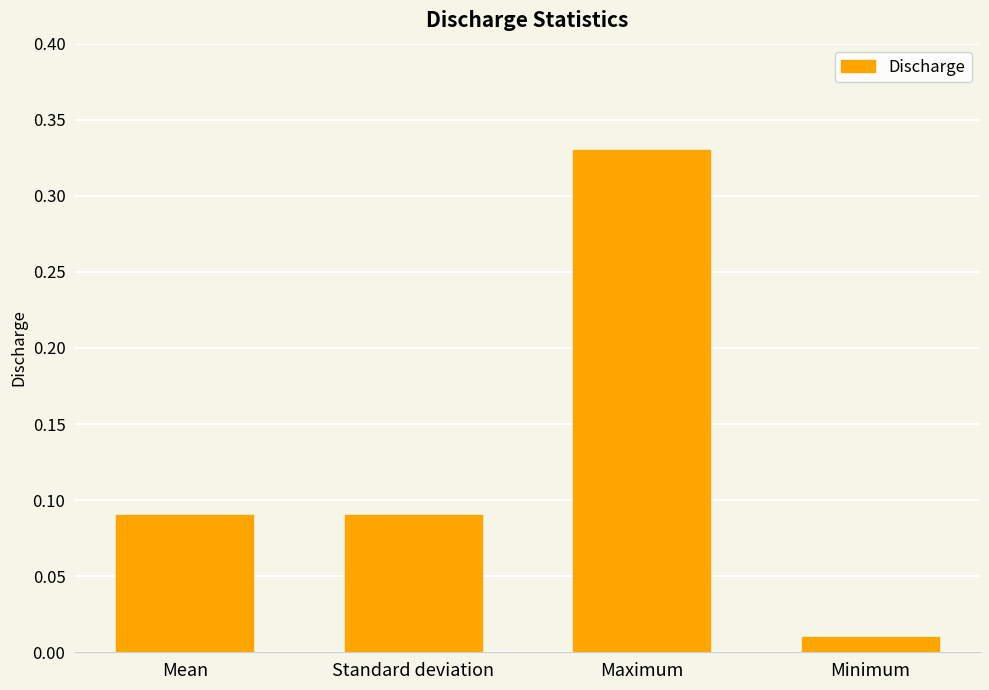

Are the bars grouped side by side (vs. stacked)?

No